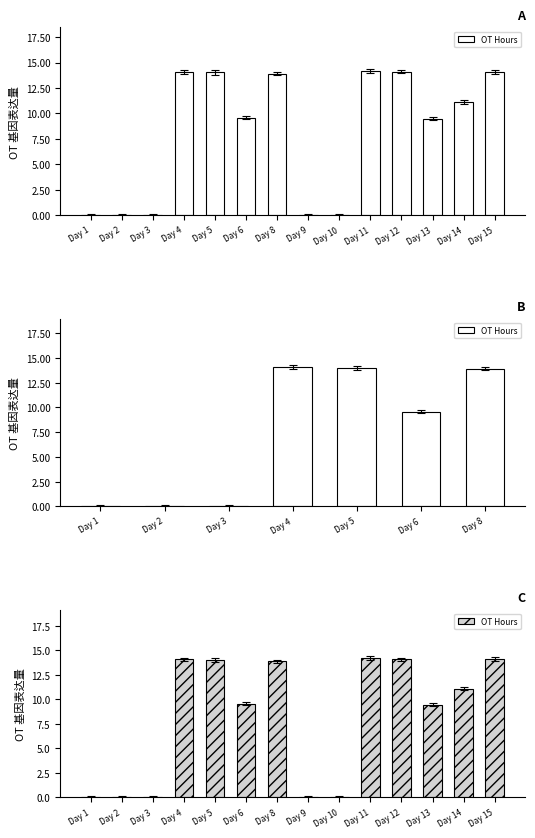

List the labels in order of value, smallest first.

Day 1, Day 2, Day 3, Day 9, Day 10, Day 13, Day 6, Day 14, Day 8, Day 5, Day 4, Day 12, Day 15, Day 11